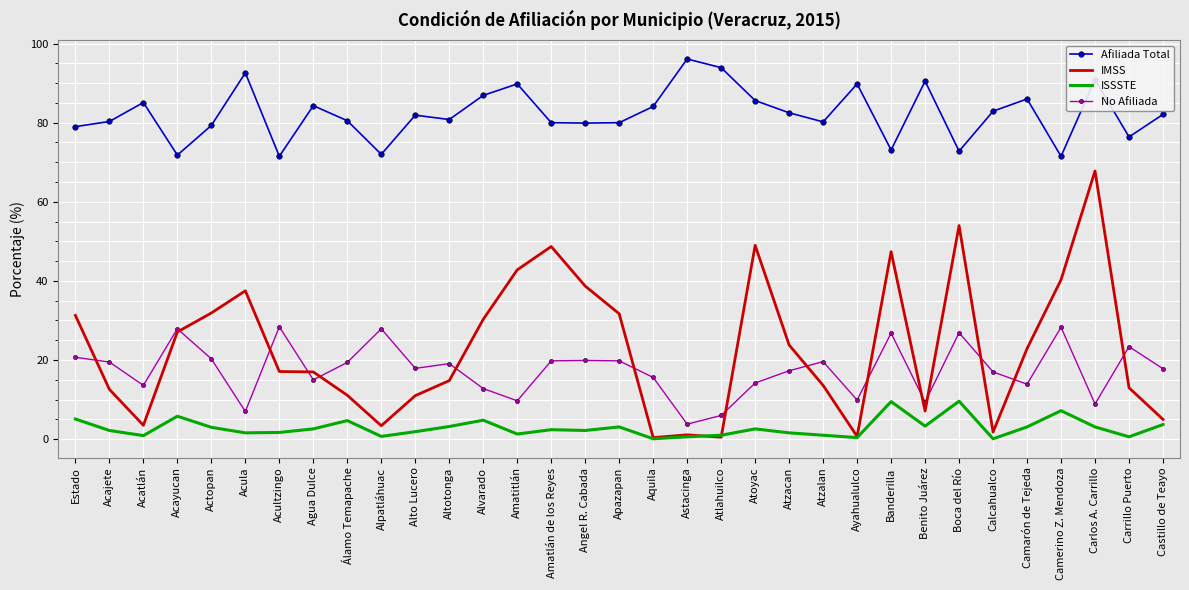

Which series has the widest spread of values?

IMSS